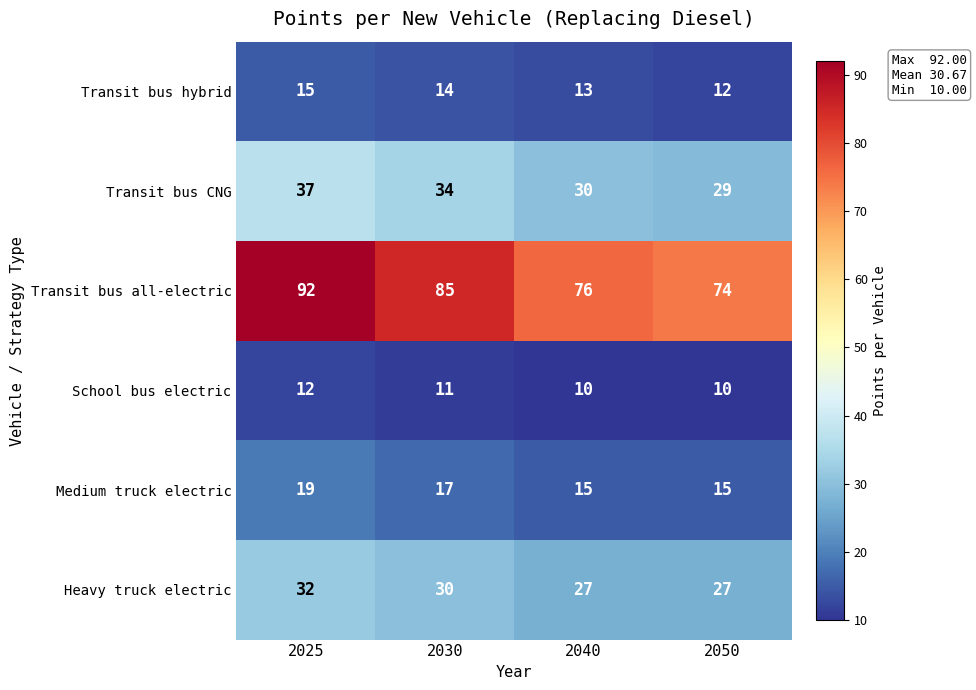

At 2050, list the series in order from largest to smallest.

Transit bus all-electric, Transit bus CNG, Heavy truck electric, Medium truck electric, Transit bus hybrid, School bus electric